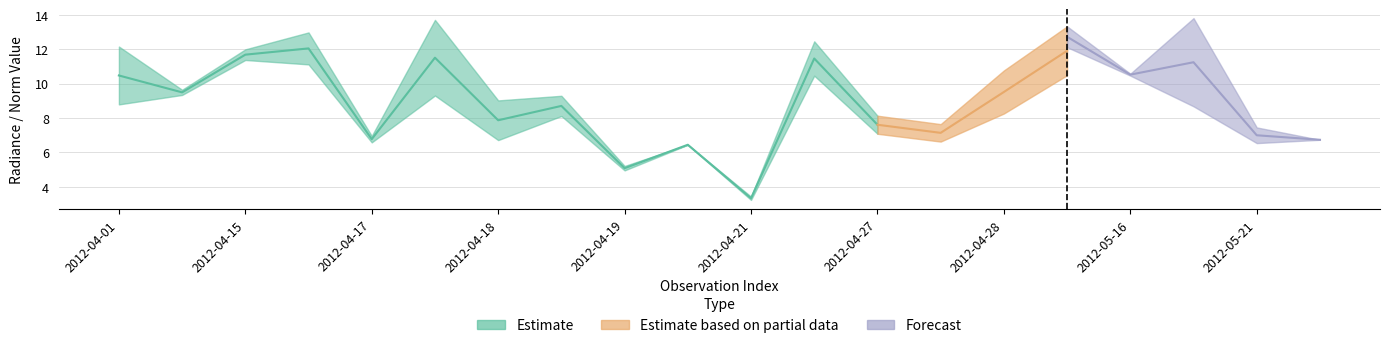

Is this an area chart (filled region under the line)?

No